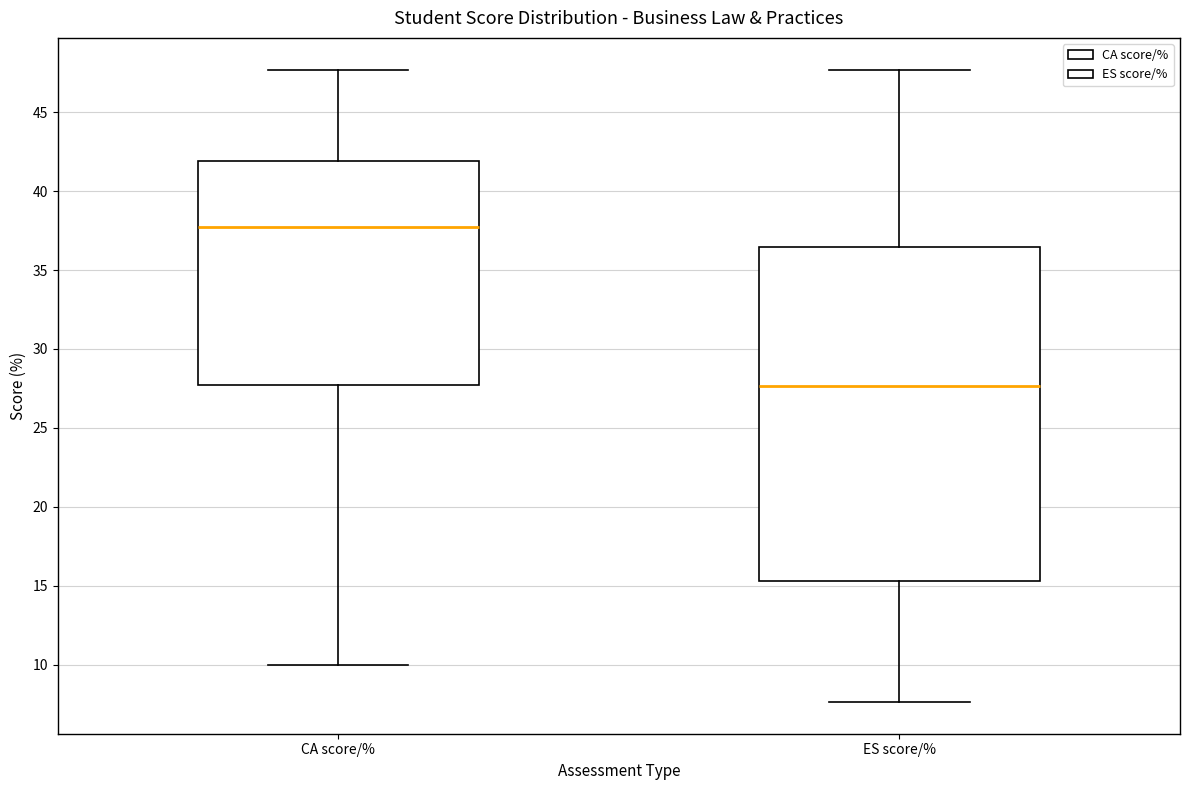

Reading left to right, transcribe this box plot: for each box, give where its median line is, the range the box spans, and where its two whiskers end, as read against the y-axis. The values are not printed on the chart, so give them approximately, as read against the axis.

CA score/%: median 37.5, box 27.5 to 42.0, whiskers 10.0 to 47.5
ES score/%: median 27.5, box 15.5 to 36.5, whiskers 7.5 to 47.5